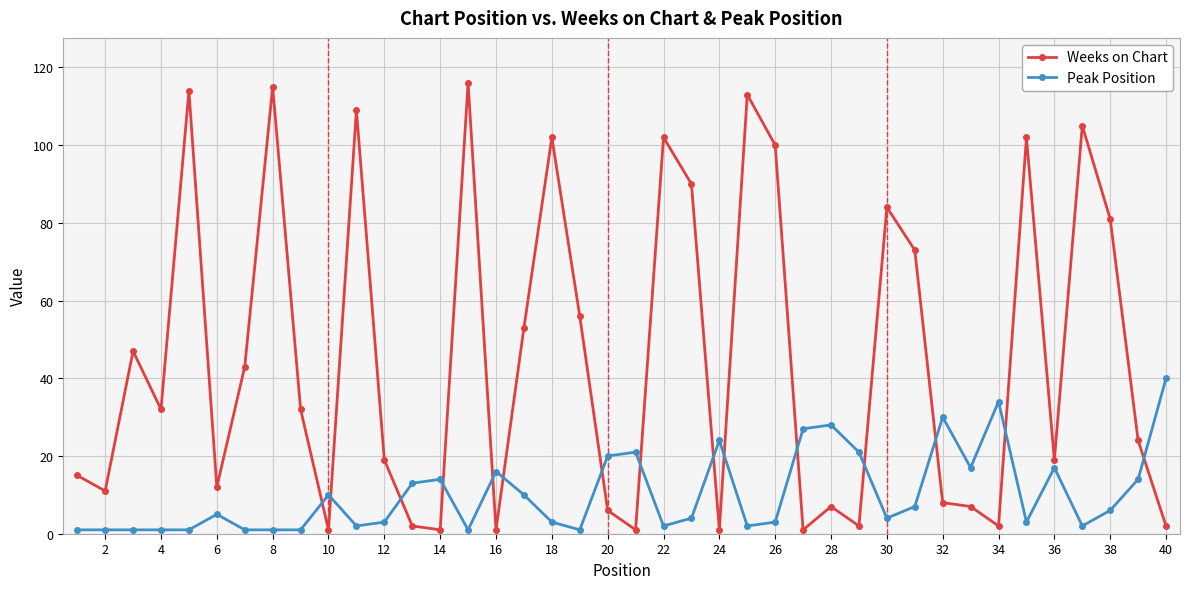

Which series has the largest total across all categories?

Weeks on Chart